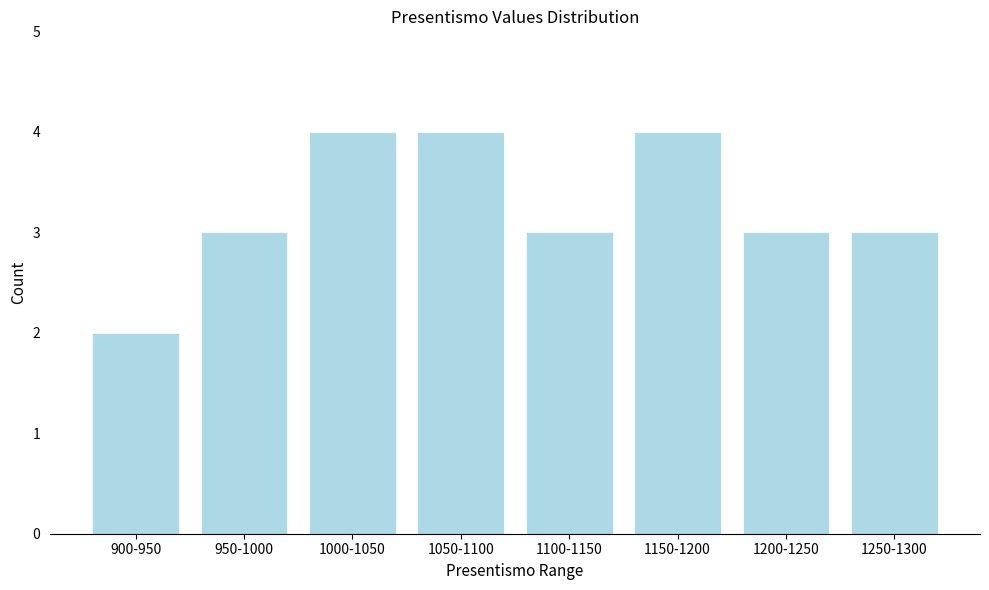

Reading left to right, list all the values displayed in this chart.

2	3	4	4	3	4	3	3